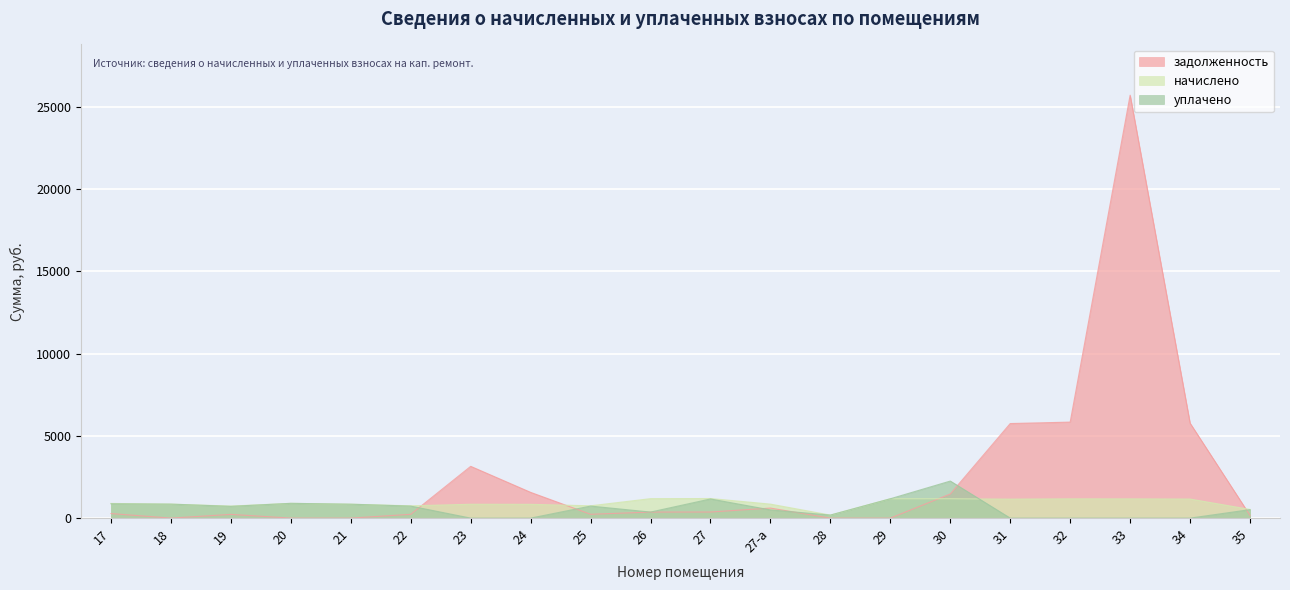

Is it true that уплачено equals 872.4 at 17?

True